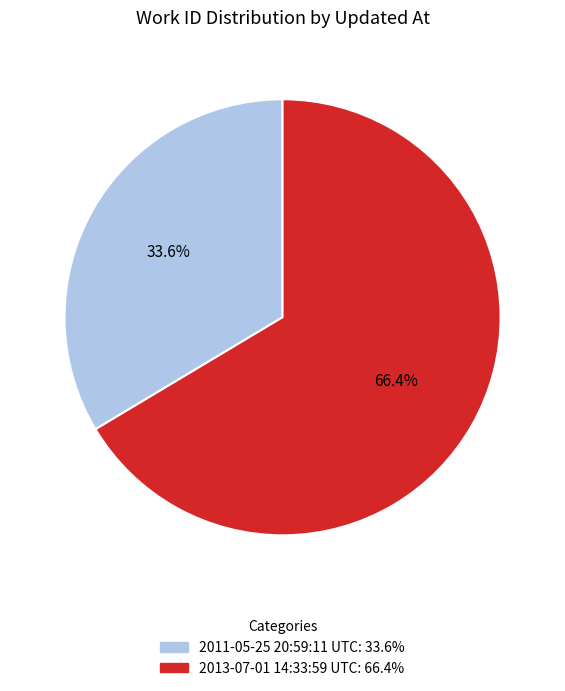

Between 2011-05-25 20:59:11 UTC and 2013-07-01 14:33:59 UTC, which is larger?

2013-07-01 14:33:59 UTC